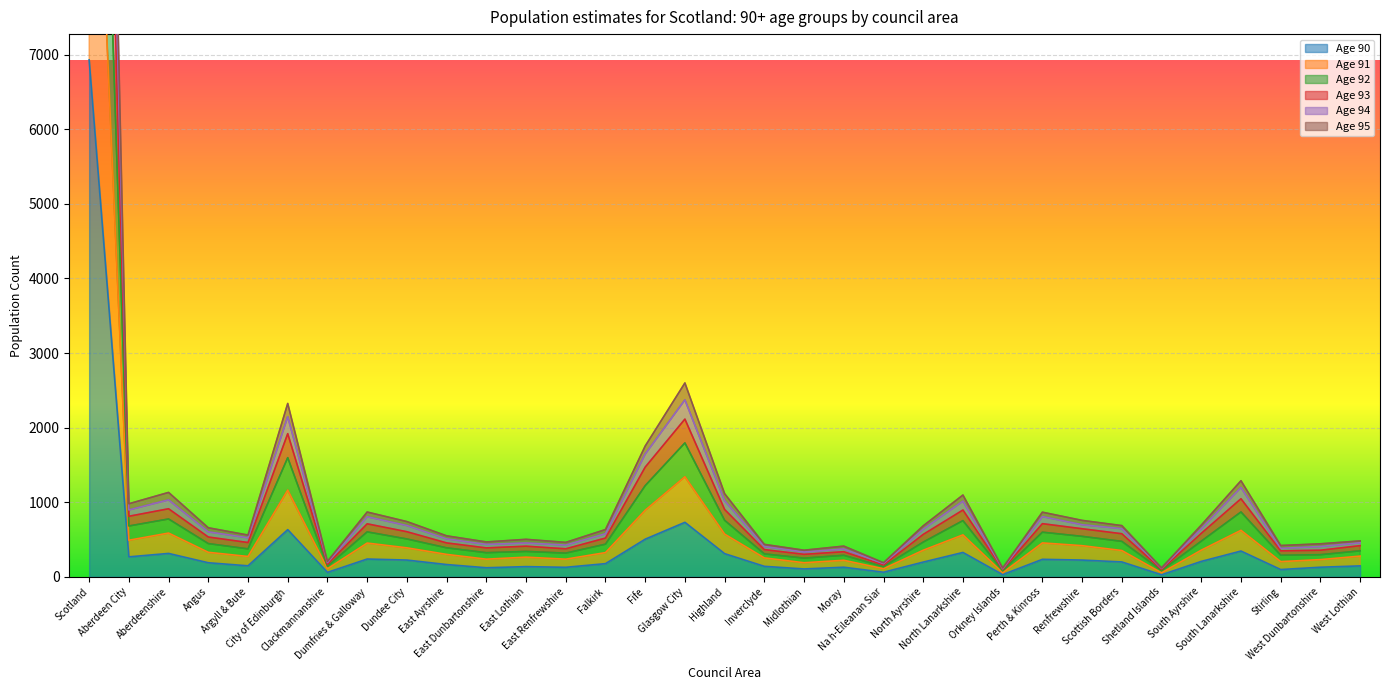

What is the sum of all 90 values?

13858